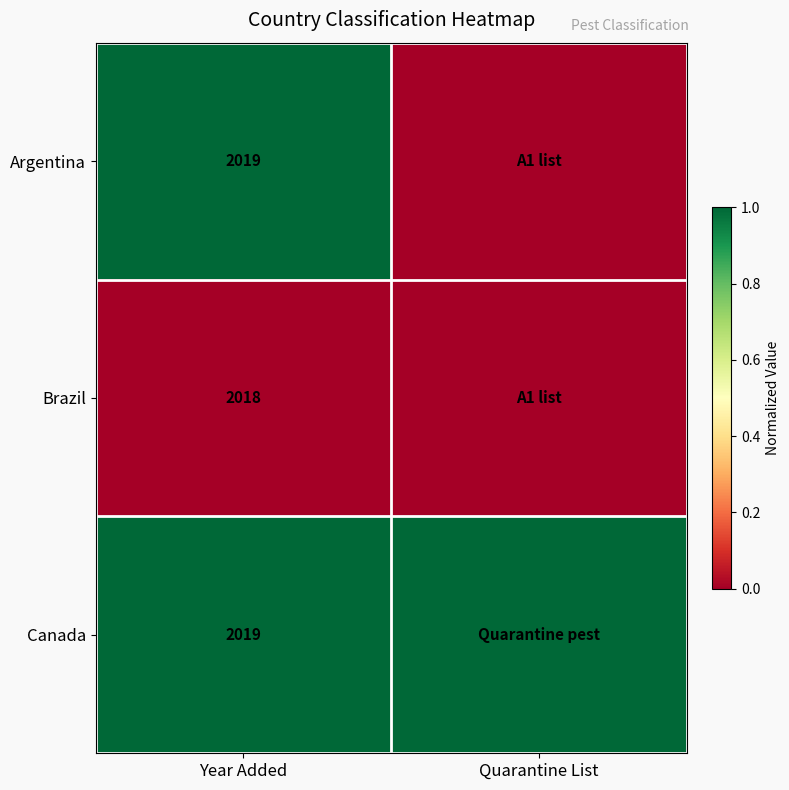

True or false: Brazil has a value of 1356 at Year Added.

False